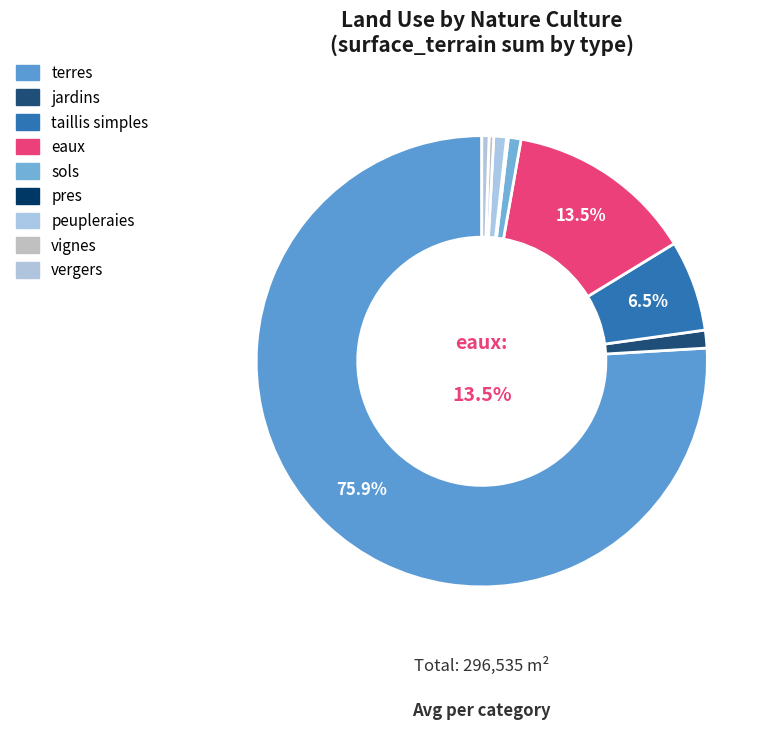

Does any single category account for the majority?

Yes